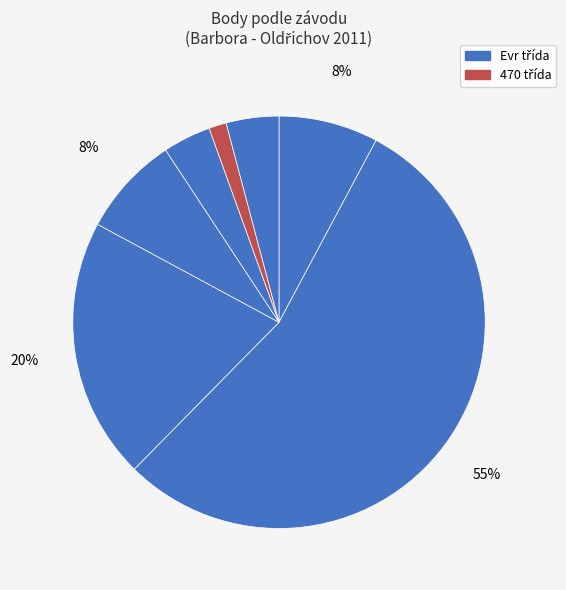

How many slices are in this pie chart?

7